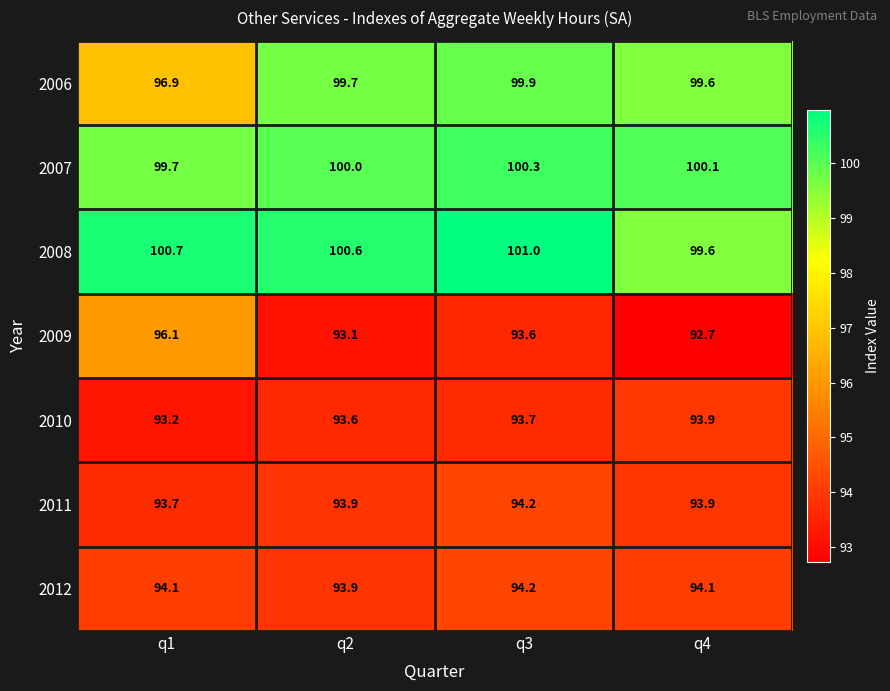

Where is 2010 nearest to the value 93?

q1